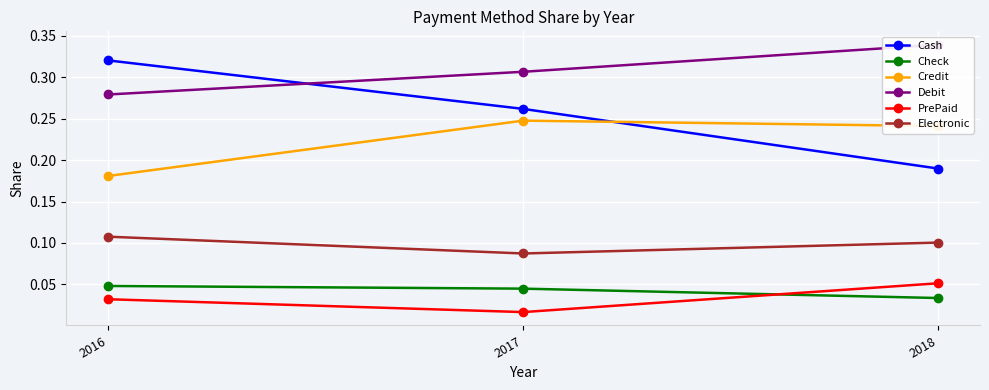

Is the value of Check at 2017 greater than the value of Credit at 2017?

No